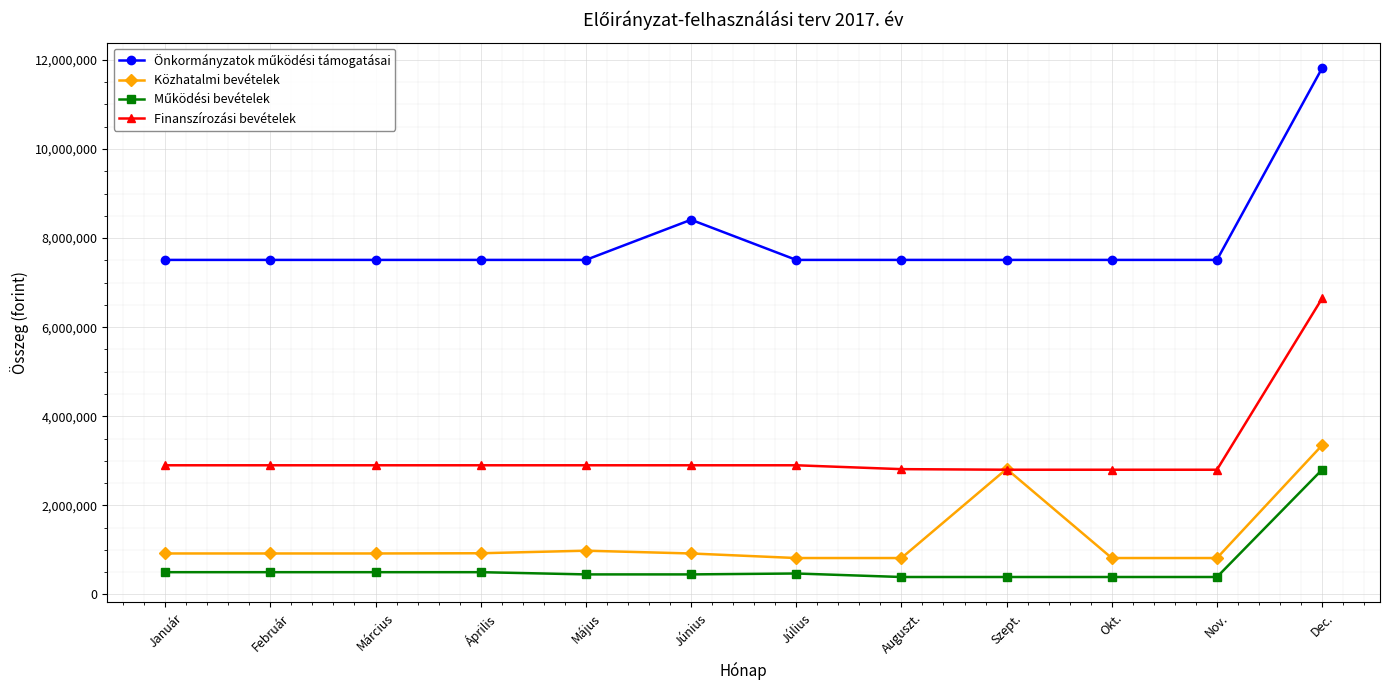

How many values in the Finanszírozási bevételek series are below 2900000?

4